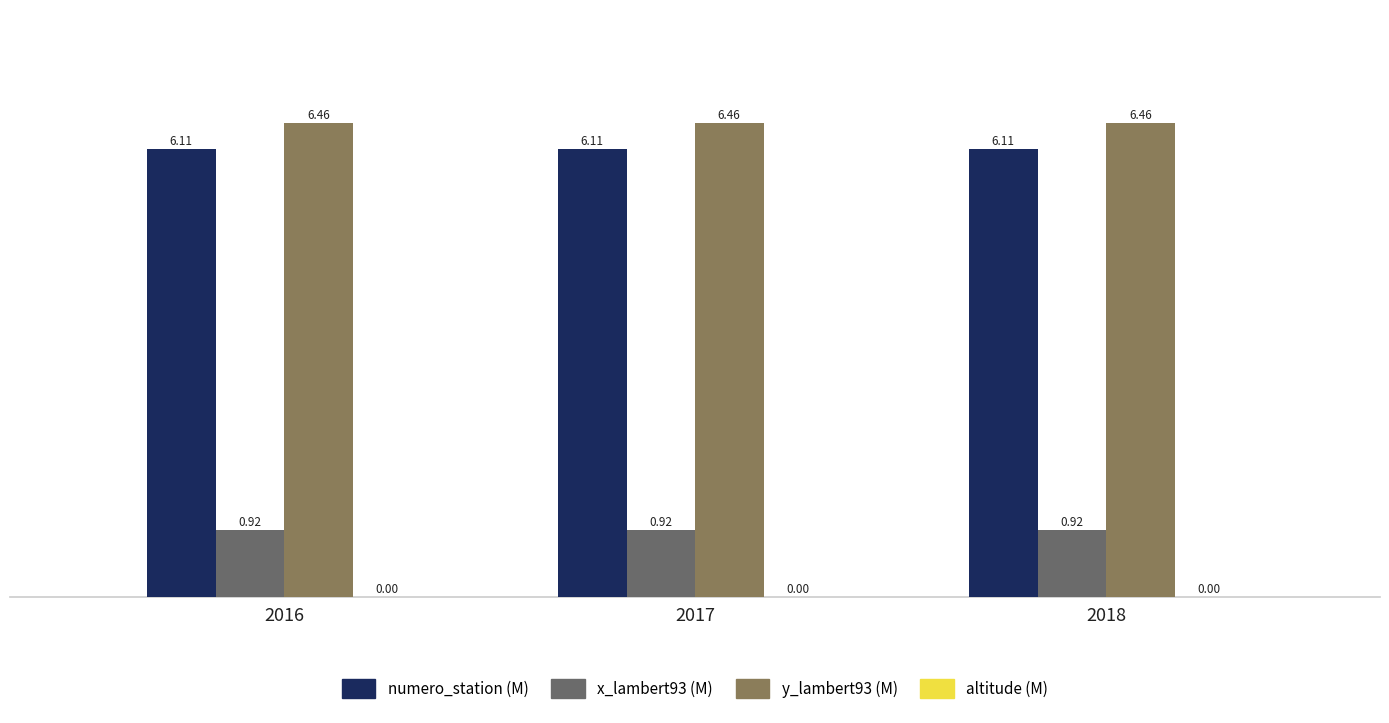

Are the bars grouped side by side (vs. stacked)?

Yes